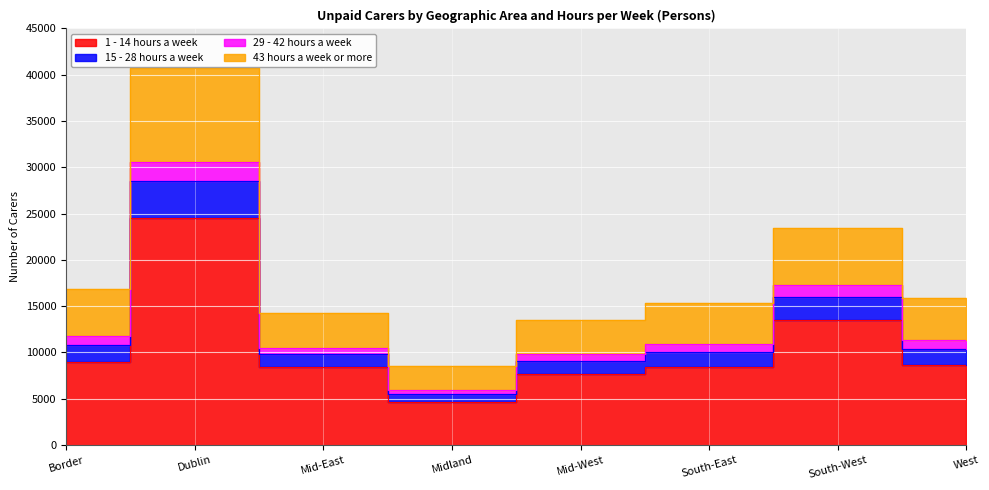

How many series are shown in this chart?

4